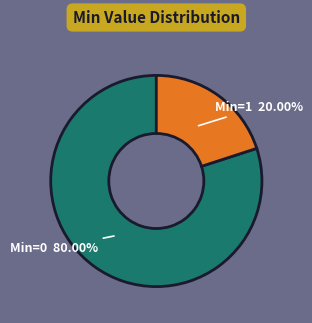

Does any single category account for the majority?

Yes